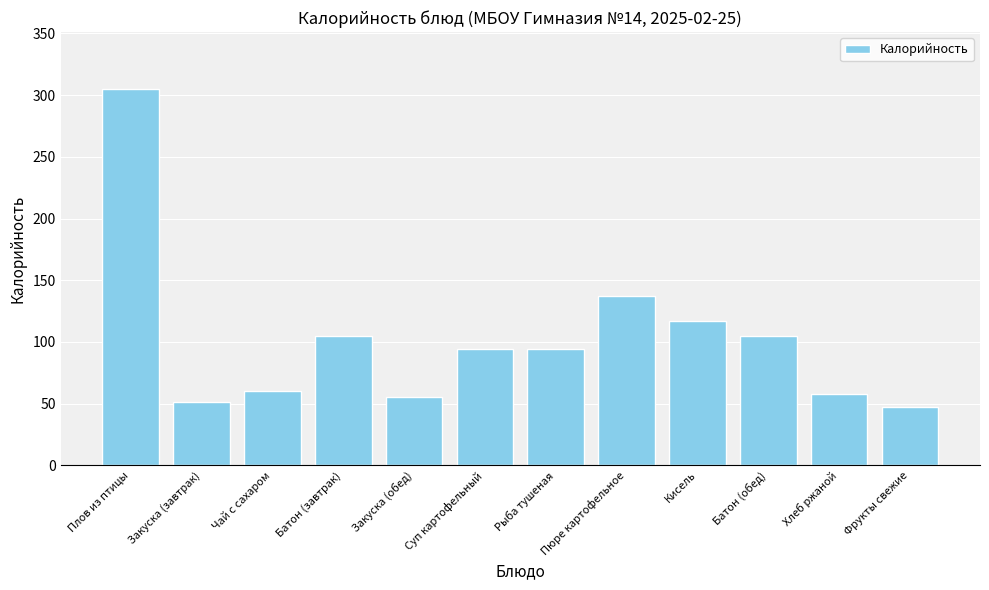

Between Плов из птицы and Батон (обед), which is larger?

Плов из птицы